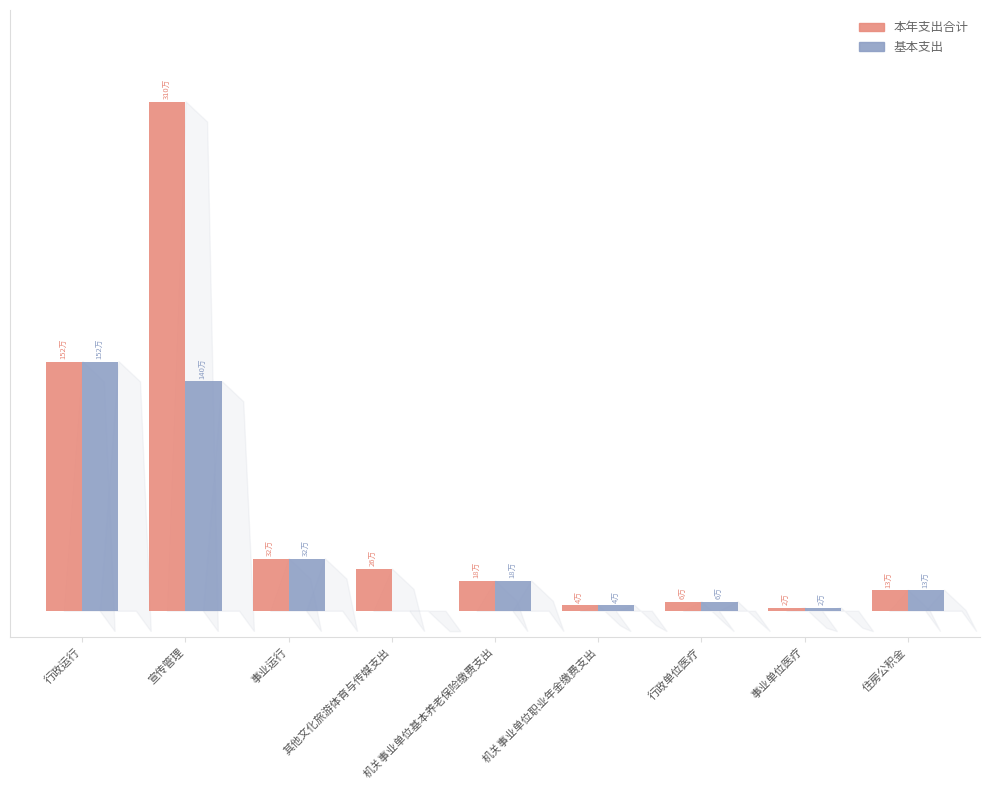

At how many categories does at least one series exceed 1246256?

2